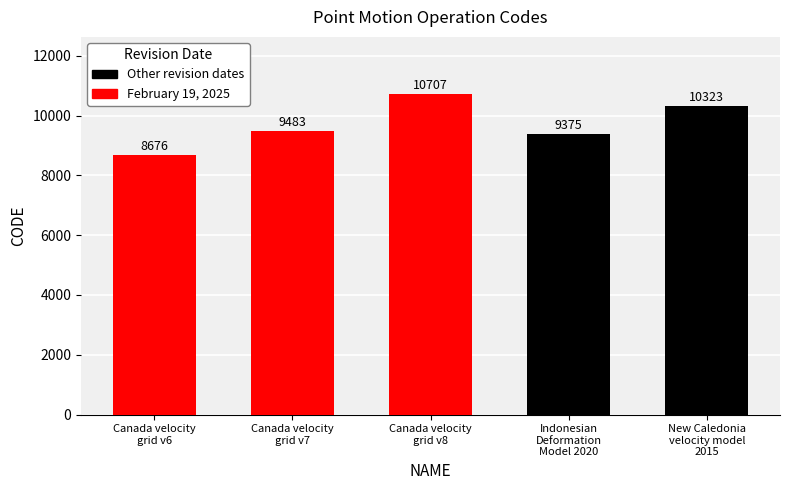

What is the value of the 2nd bar from the left?

9483